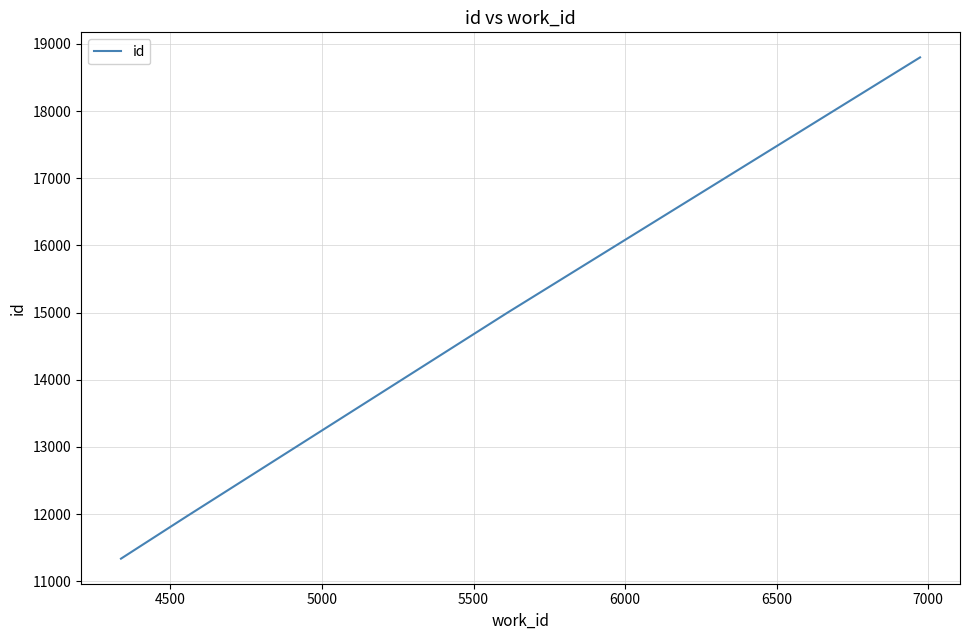

What is the sum of all values?

57106